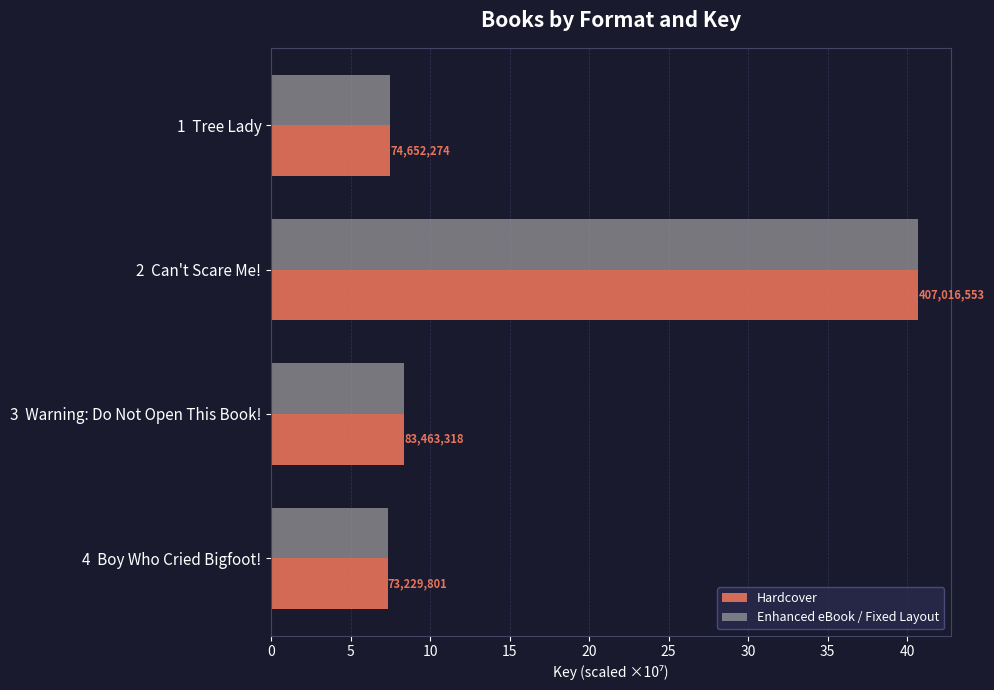

What are all the series names shown in the legend?

Hardcover, Enhanced eBook / Fixed Layout